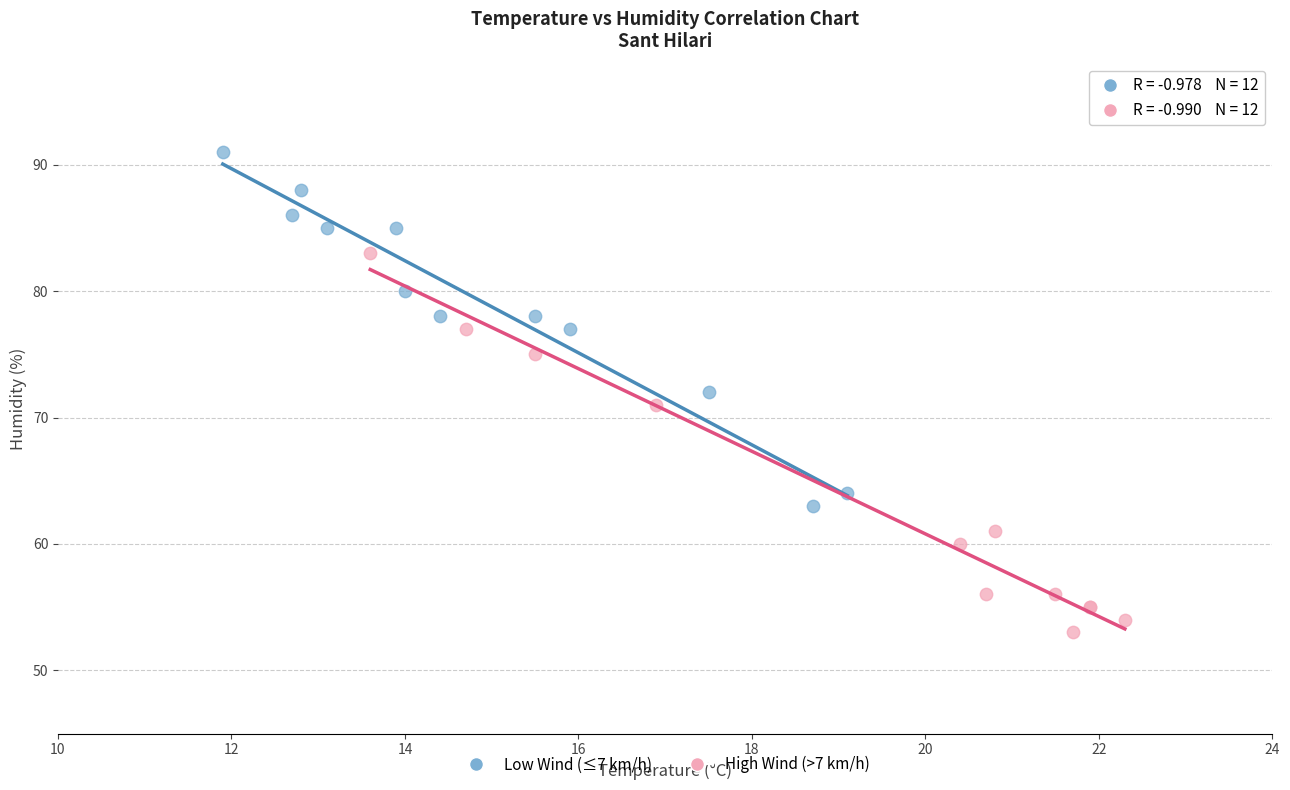

Which series has the widest spread of Y values?

High Wind (>7 km/h)